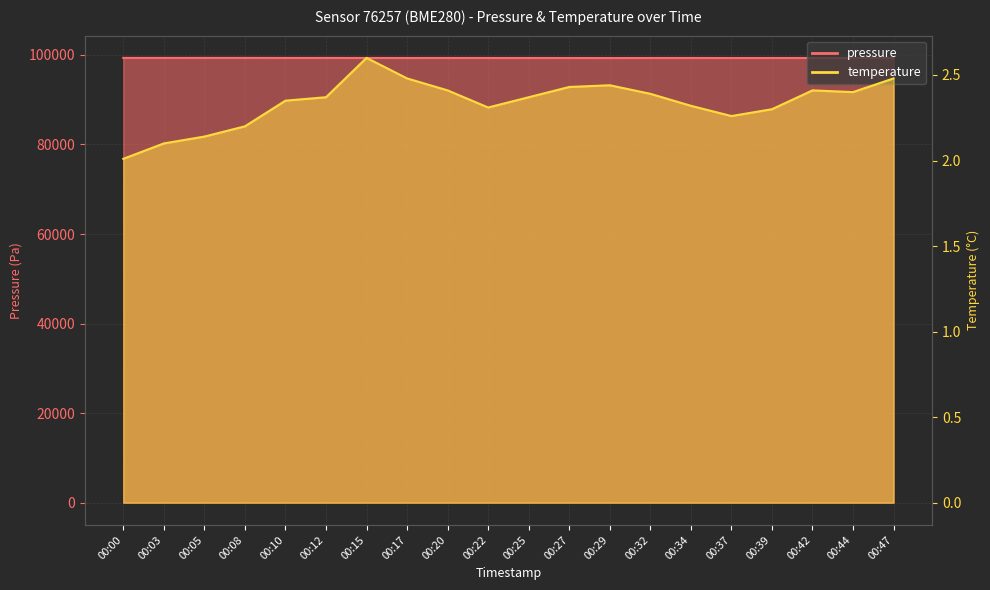

Reading right to left, extract all data points from this chart.

pressure: 99312.6	99320.7	99320.5	99318.4	99313.7	99323.6	99319.1	99312.2	99317.7	99321.2	99324.6	99327.7	99324.0	99326.9	99331.8	99331.9	99338.4	99337.3	99335.3	99334.6
temperature: 2.5	2.4	2.4	2.3	2.3	2.3	2.4	2.4	2.4	2.4	2.3	2.4	2.5	2.6	2.4	2.4	2.2	2.1	2.1	2.0